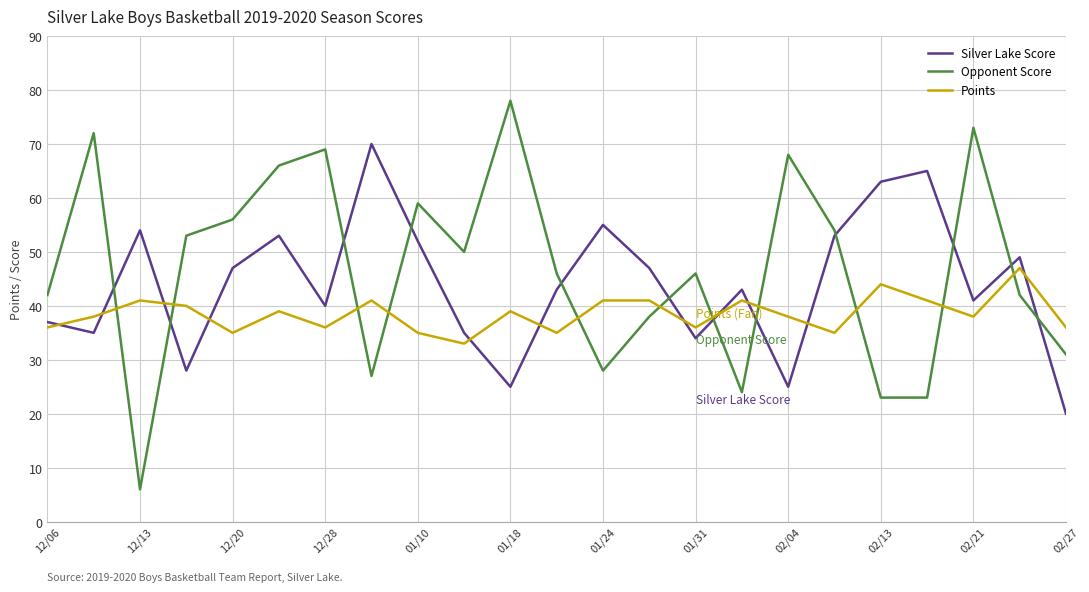

How many intersections are there between Silver Lake Score and Opponent Score?

12